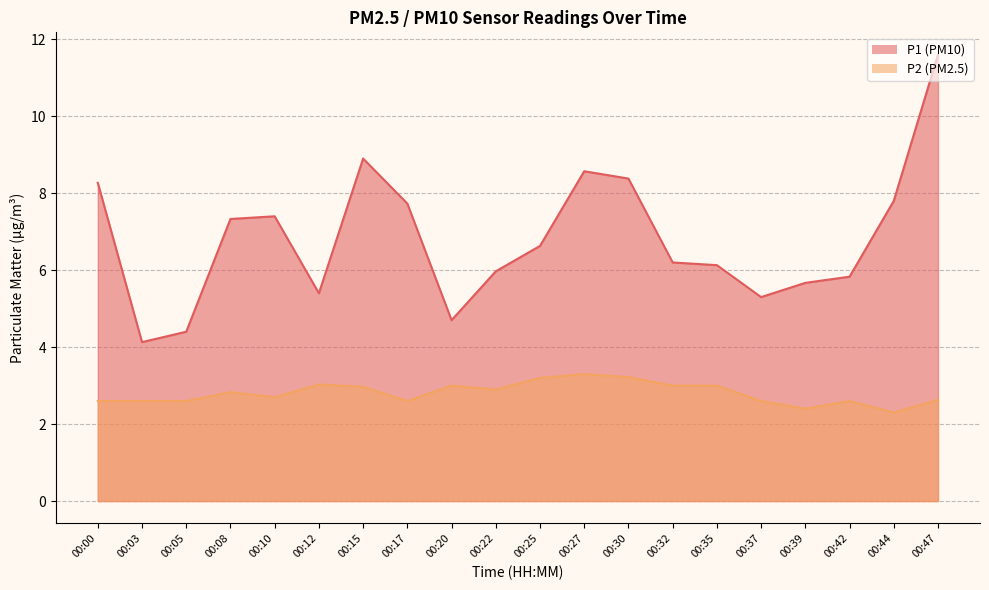

How many data points in P1 are above 6?

12